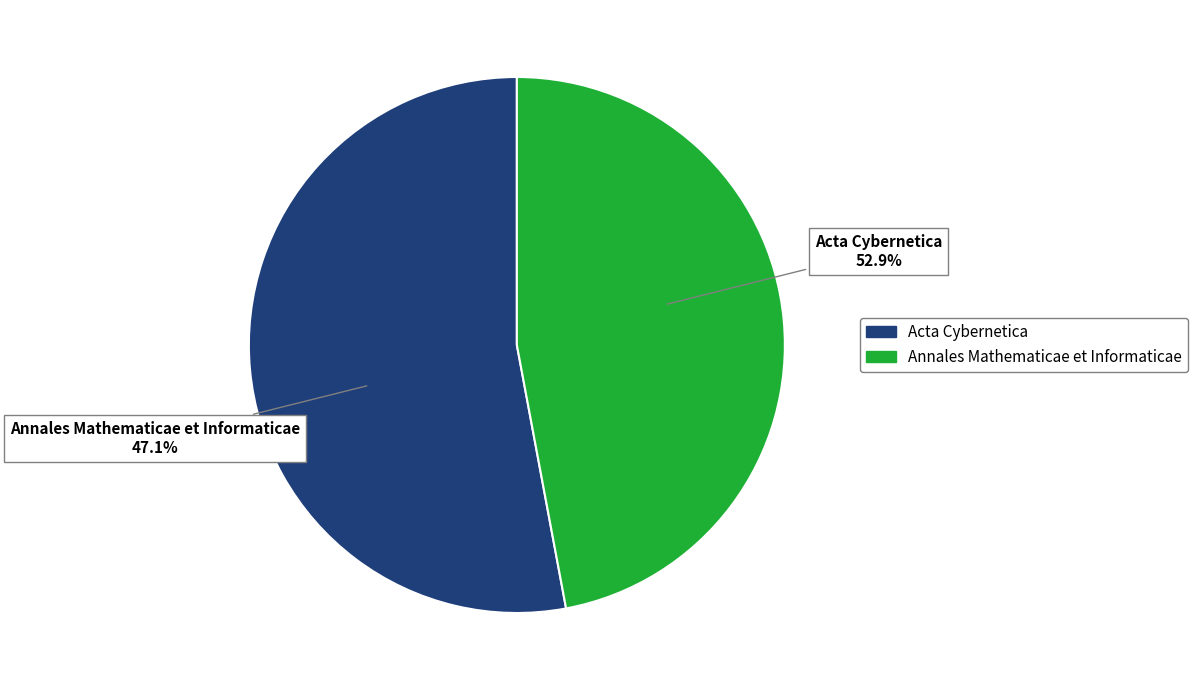

What percentage is the Acta Cybernetica slice, to the nearest percent?

53%